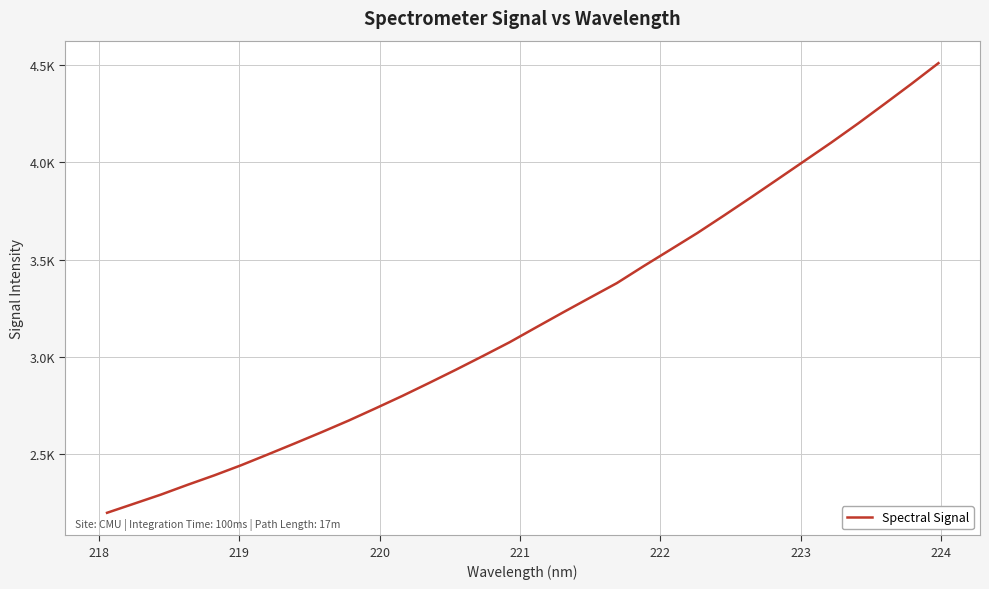

What is the greatest value displayed?

4510.8